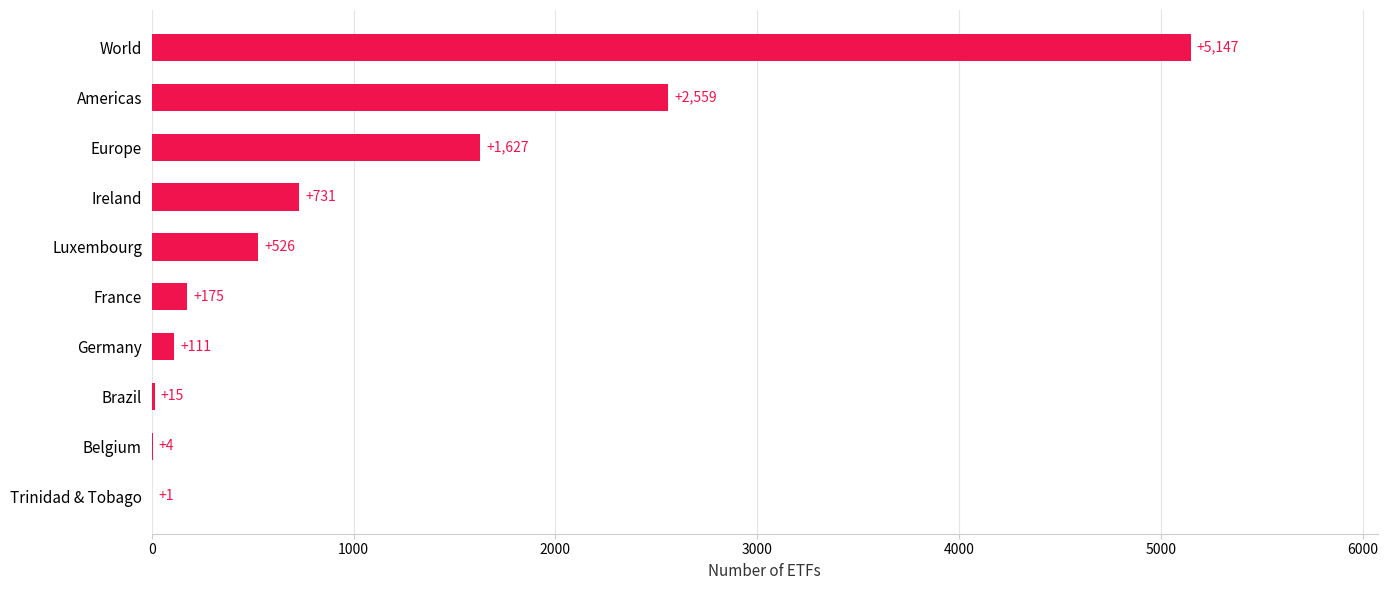

What is the sum of all values?

10896